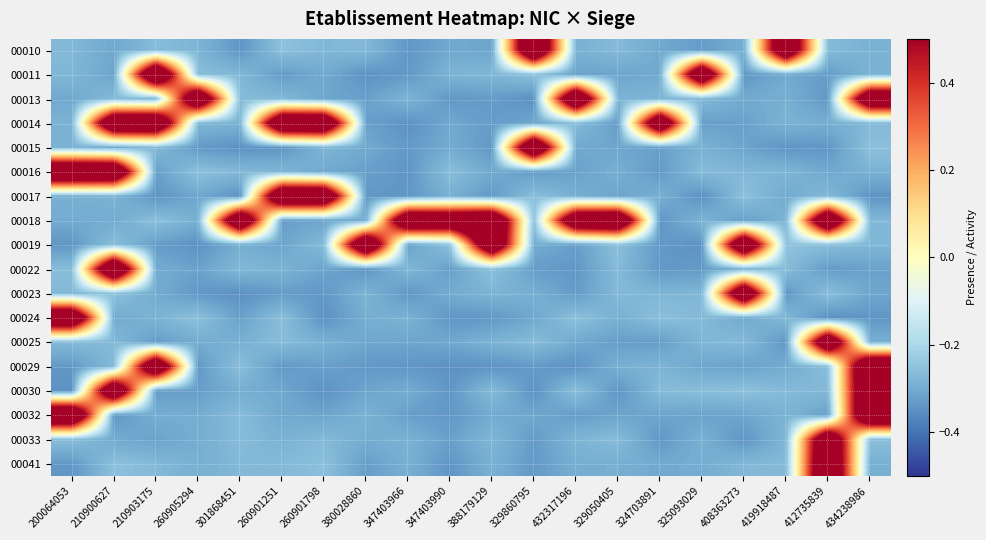

What is the spread (max minus min) of values at 301868451?

1.2